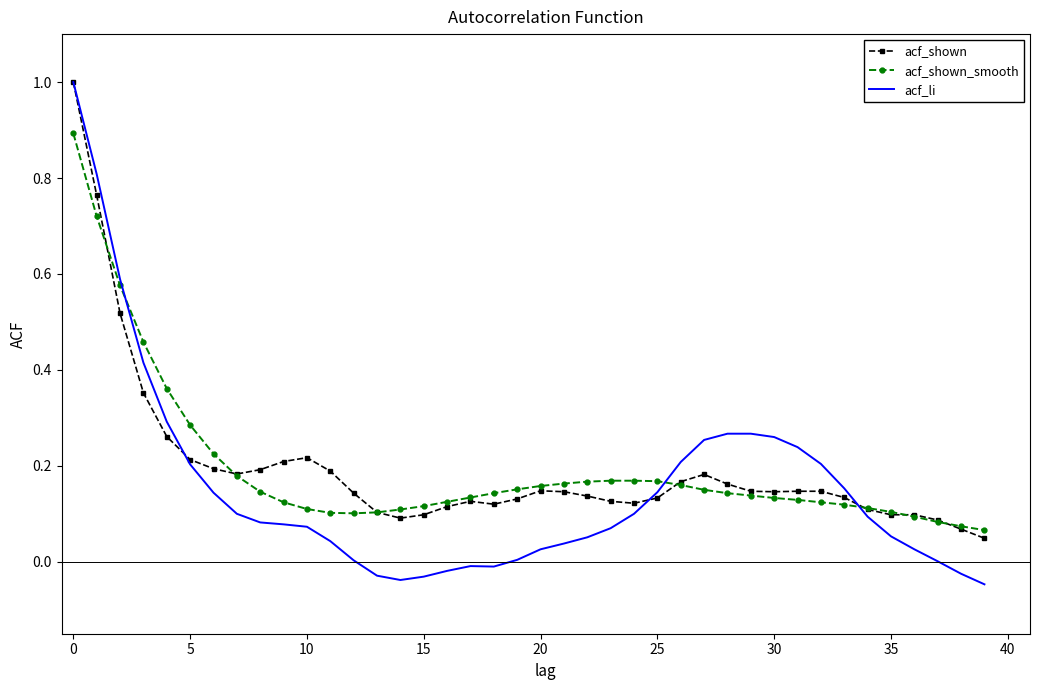

What is the maximum value shown in the chart?

1.0